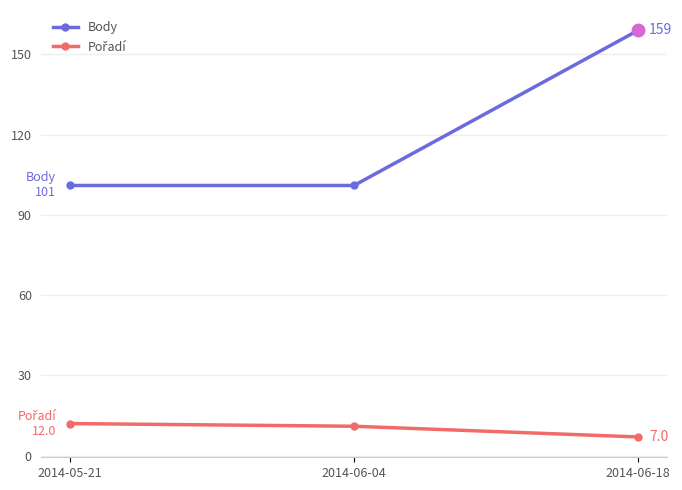

Which series has the largest total across all categories?

Body